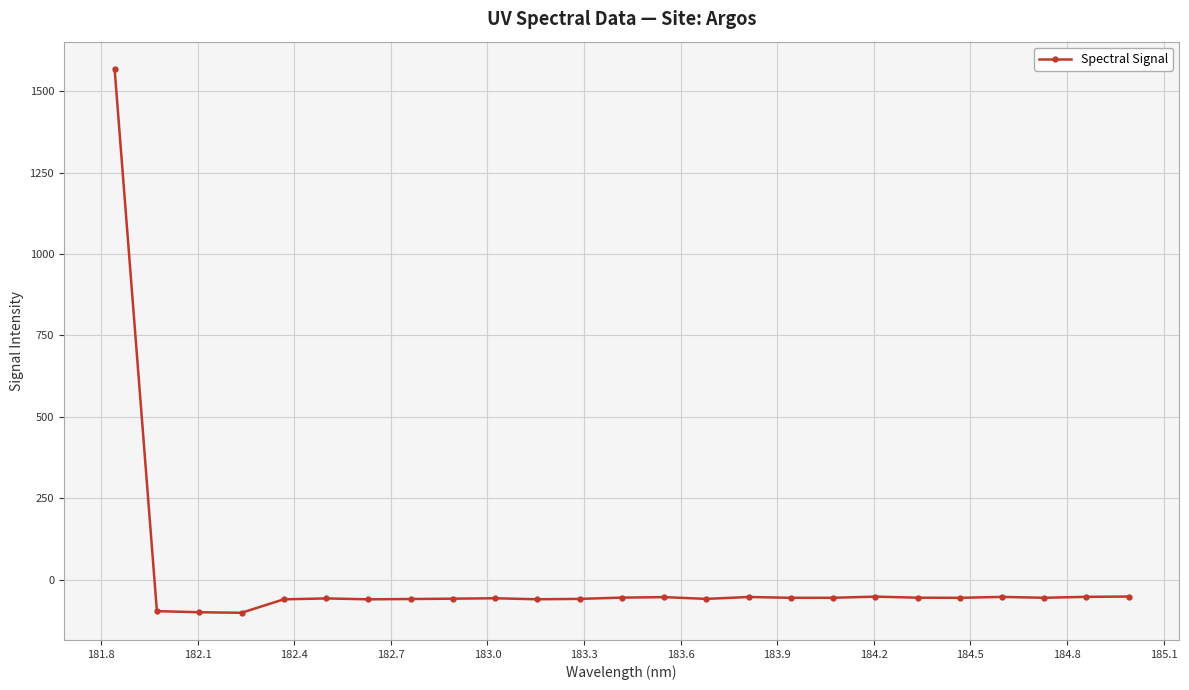

True or false: there are more than 1 points higher than both neighbors.

True